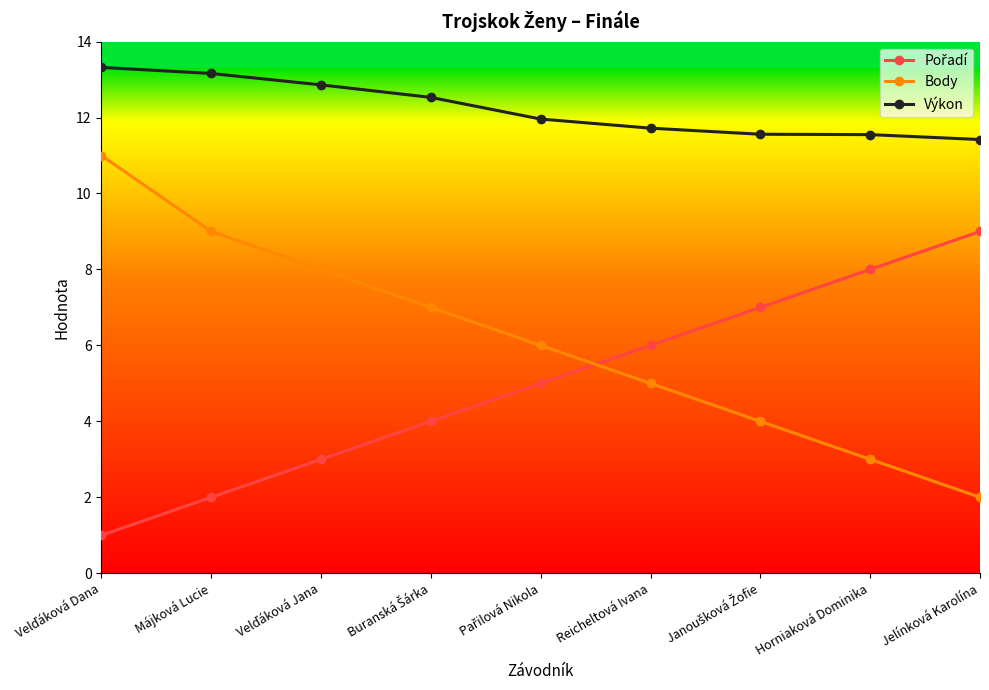

What is the difference between the maximum and minimum values in the Výkon series?

1.9